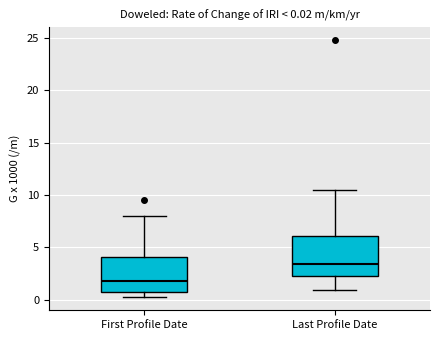

Which box is the tallest, from its lower edge to its upper edge?

Last Profile Date